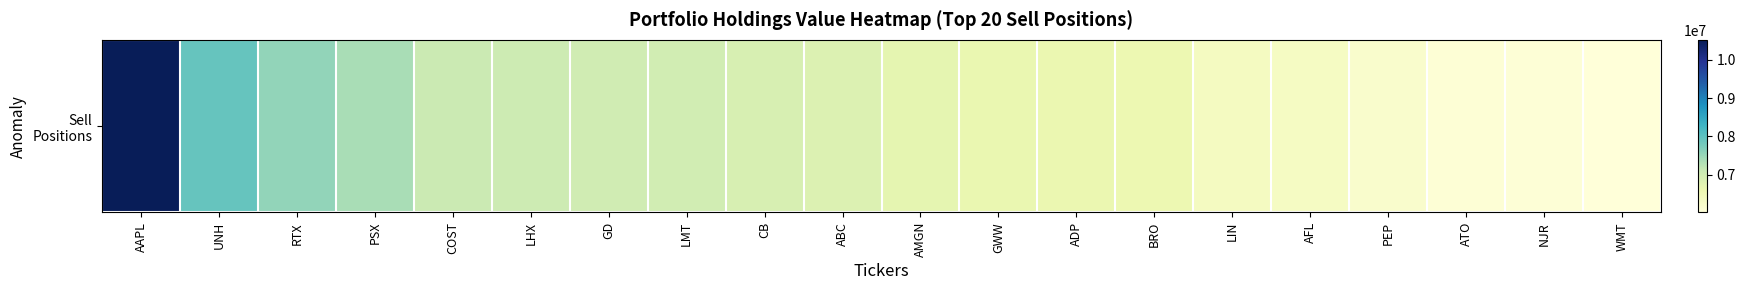

Is it true that the value at ABC is 6840000?

True